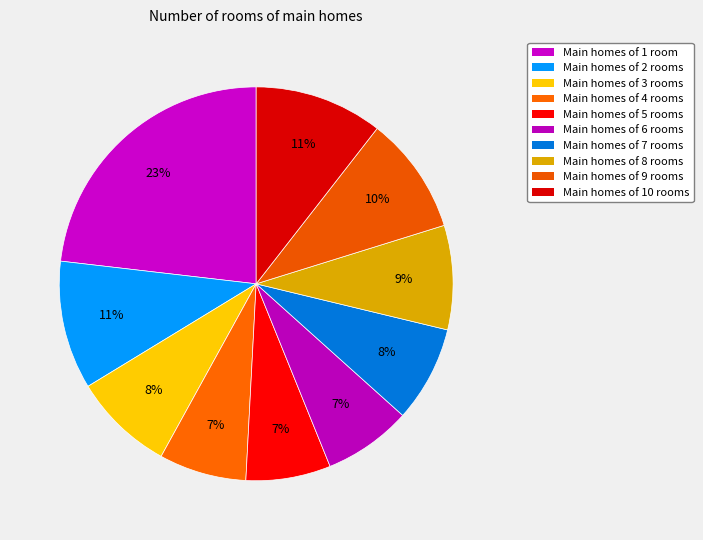

How many segments does this pie chart have?

10